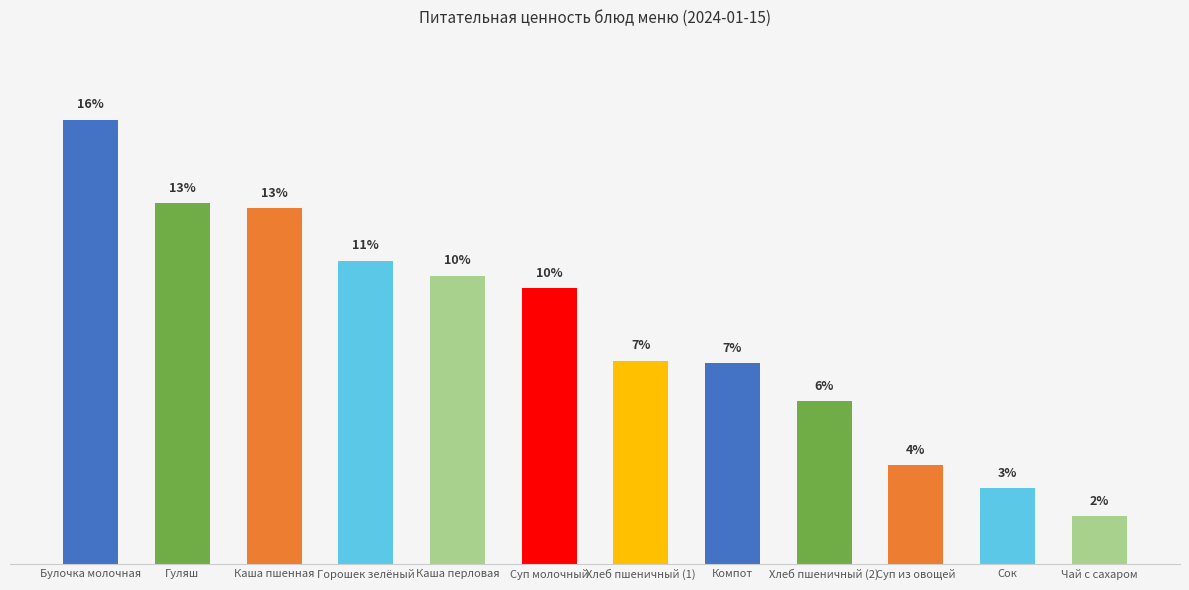

What is the value of the 5th bar from the left?

10.2